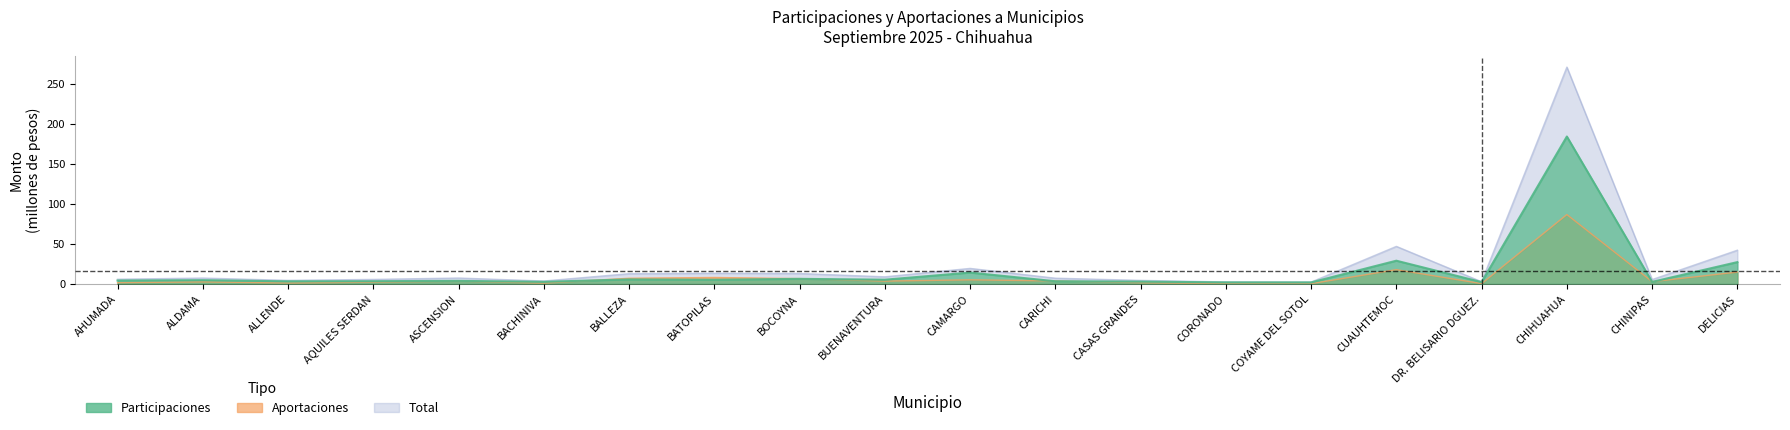

List the labels in order of PARTICIPACIONES value, largest first.

CHIHUAHUA, CUAUHTEMOC, DELICIAS, CAMARGO, BOCOYNA, BALLEZA, BUENAVENTURA, BATOPILAS, ALDAMA, AHUMADA, ASCENSION, AQUILES SERDAN, CARICHI, ALLENDE, CASAS GRANDES, BACHINIVA, CHINIPAS, DR. BELISARIO DGUEZ., CORONADO, COYAME DEL SOTOL